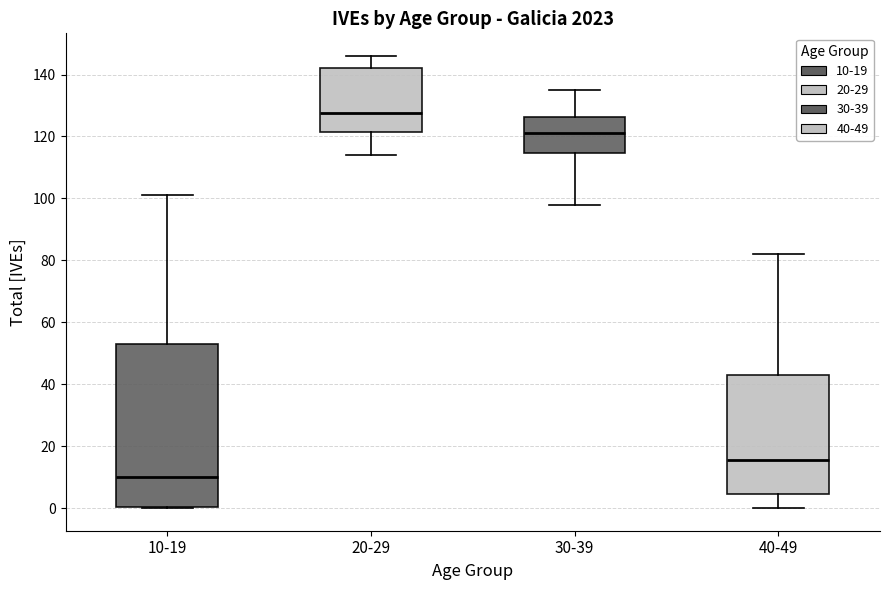

Where does the upper whisker of the box for 30-39 end on the y-axis? The values are not printed on the chart, so give them approximately, as read against the axis.

136